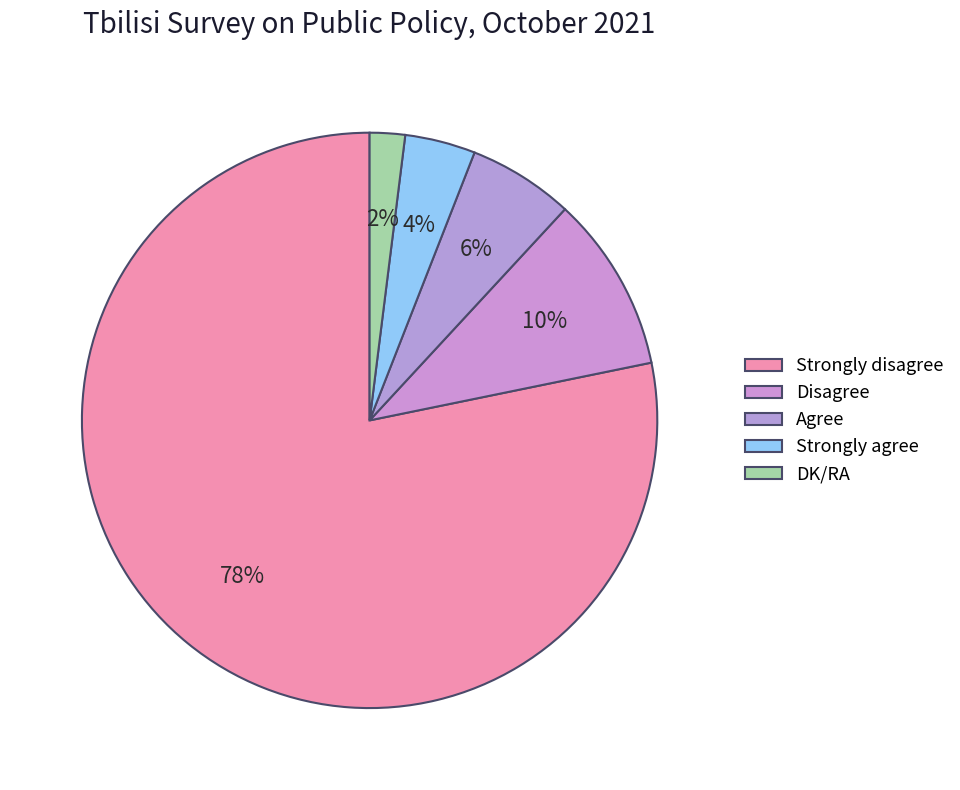

To the nearest percent, what percentage of the pie is Strongly disagree?

78%